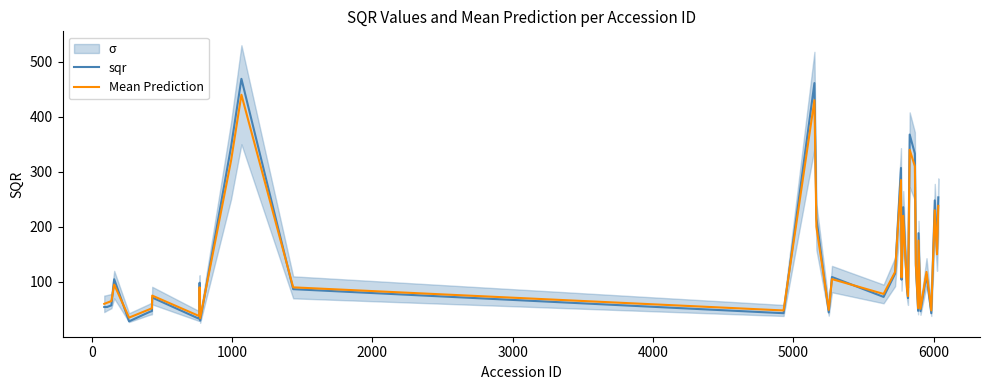

Reading left to right, extract all data points from this chart.

sqr: 54.3	54.3	57.2	104.7	28.2	45.2	47.0	71.5	33.1	35.9	46.1	98.4	29.5	345.1	468.9	86.7	43.0	461.2	215.8	44.5	108.8	72.6	114.9	307.0	103.9	235.7	85.4	70.5	367.6	333.1	129.2	47.3	188.4	46.6	112.9	43.0	248.0	165.2	159.1	253.5
Mean Prediction: 60.0	62.0	65.0	95.0	35.0	50.0	52.0	75.0	38.0	40.0	50.0	90.0	34.0	320.0	440.0	90.0	48.0	430.0	200.0	49.0	105.0	78.0	118.0	285.0	108.0	220.0	88.0	74.0	340.0	310.0	133.0	52.0	175.0	51.0	118.0	48.0	230.0	158.0	150.0	238.0